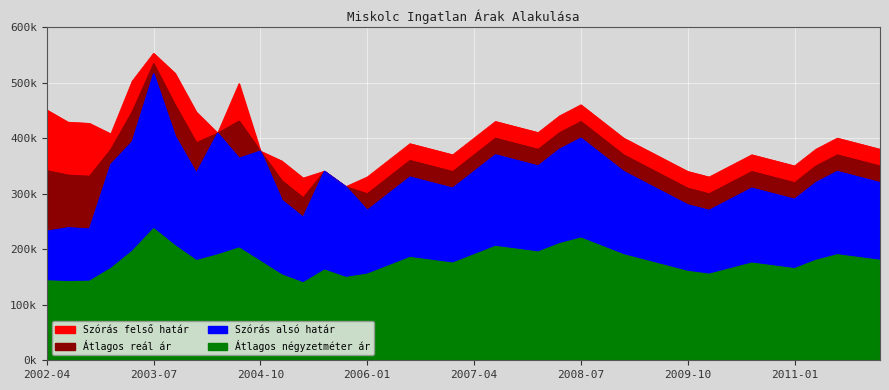

What is the maximum value for Szórás alsó határ?

515764